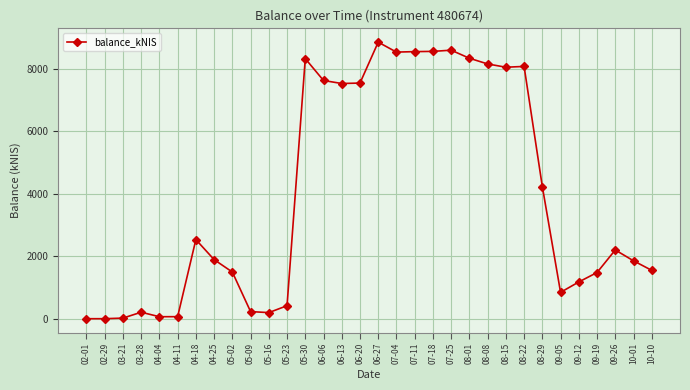

Where is the data nearest to the value 4425?

08-29